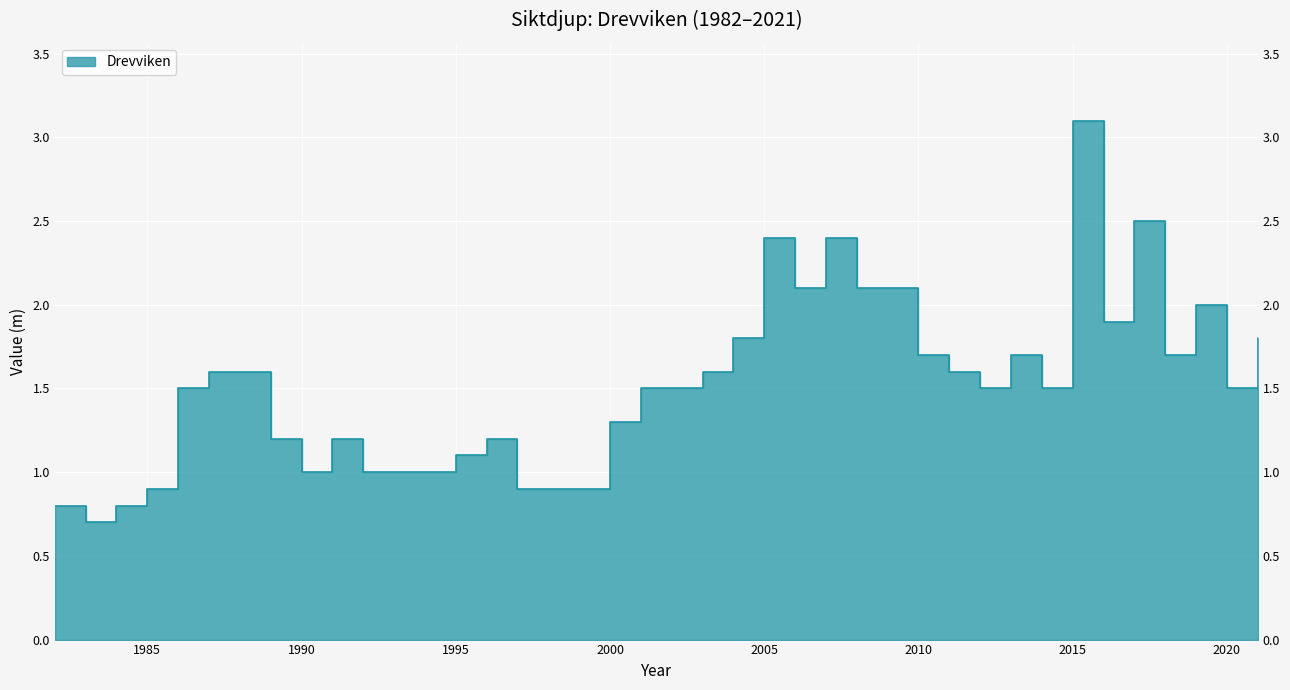

Which has a higher value, 2018 or 2019?

2019